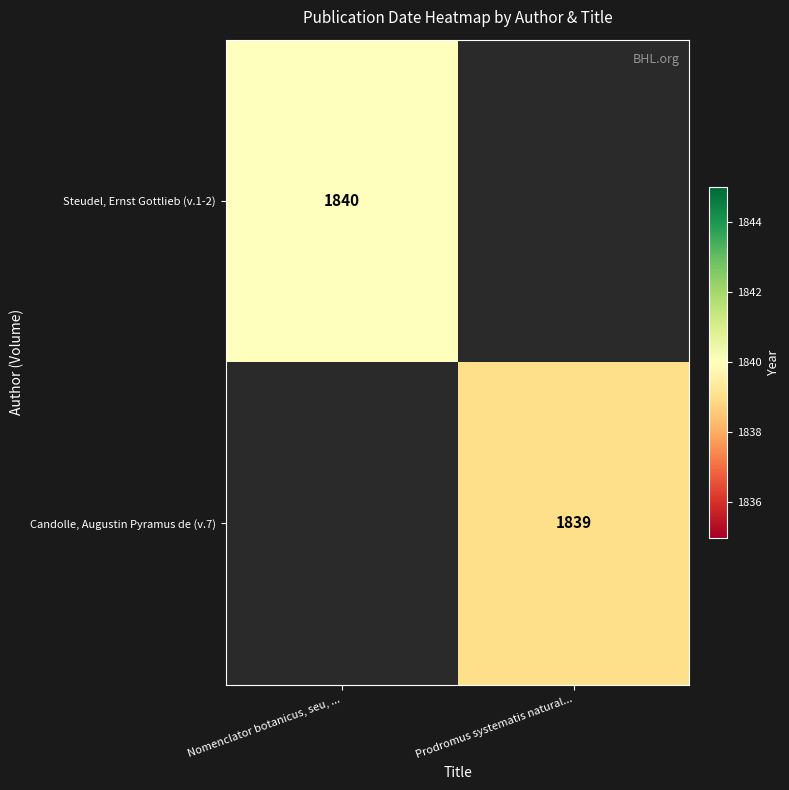

At which category does the chart reach its peak across all series?

Nomenclator botanicus, seu, ...